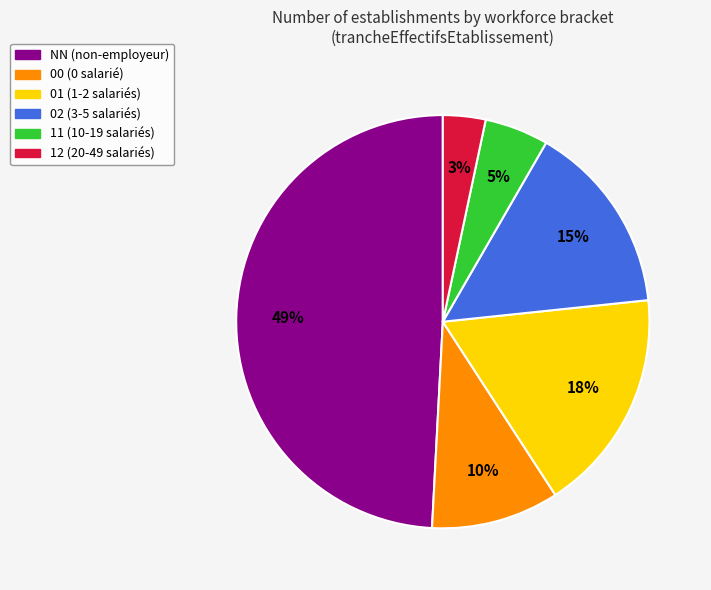

Is 11 the majority of the pie?

No